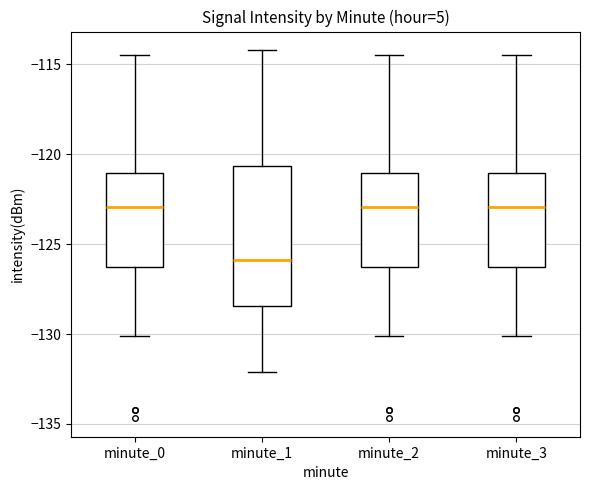

Where does the upper whisker of the box for minute_0 end on the y-axis? The values are not printed on the chart, so give them approximately, as read against the axis.

-114.5